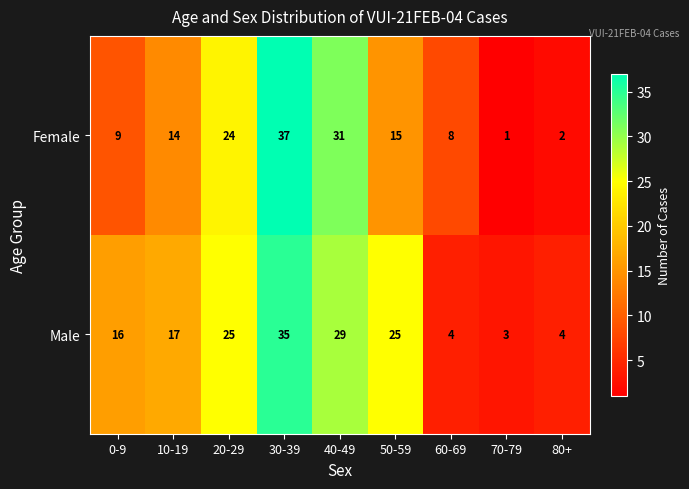

Reading right to left, extract all data points from this chart.

Female: 80+=2	70-79=1	60-69=8	50-59=15	40-49=31	30-39=37	20-29=24	10-19=14	0-9=9
Male: 80+=4	70-79=3	60-69=4	50-59=25	40-49=29	30-39=35	20-29=25	10-19=17	0-9=16